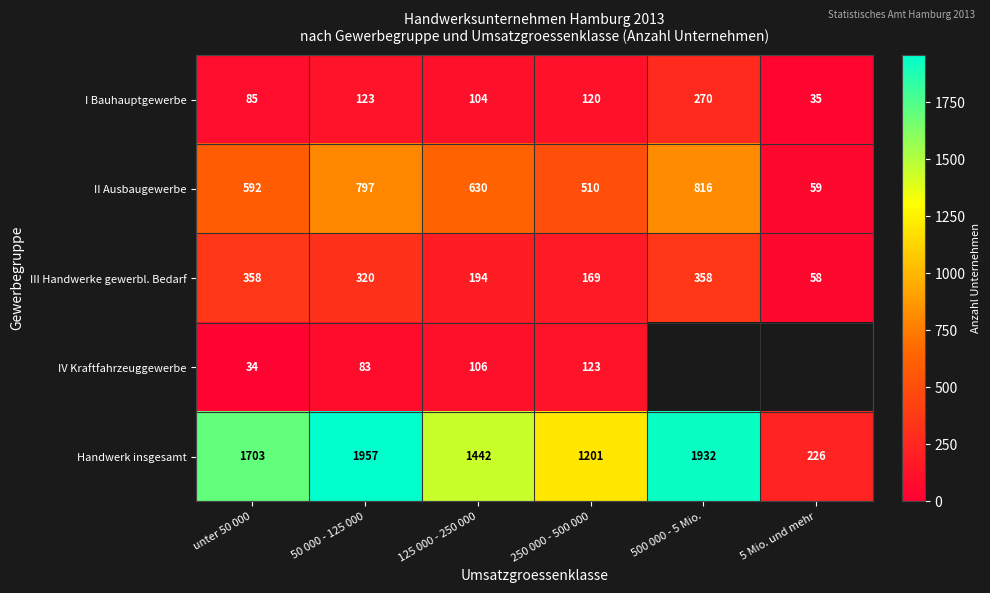

What is the difference between the maximum and minimum values in the III Handwerke gewerbl. Bedarf series?

300